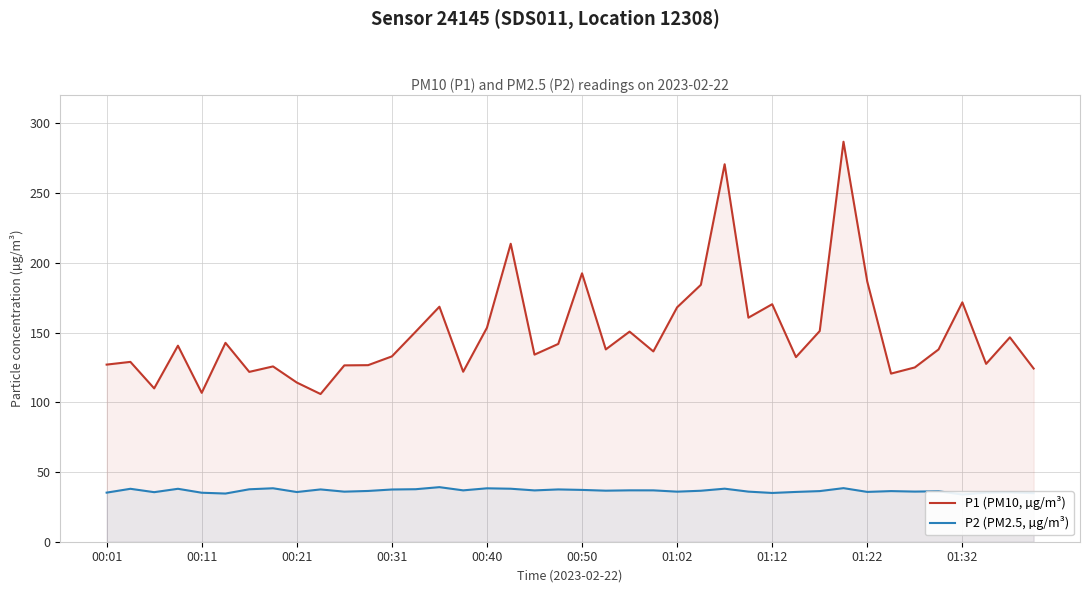

Does the chart display data point markers on the line(s)?

No